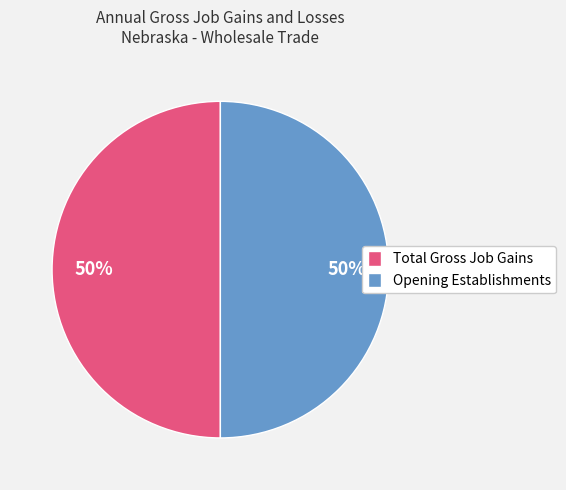

What is the ratio of the value at Opening Establishments to the value at Total Gross Job Gains?

1.0